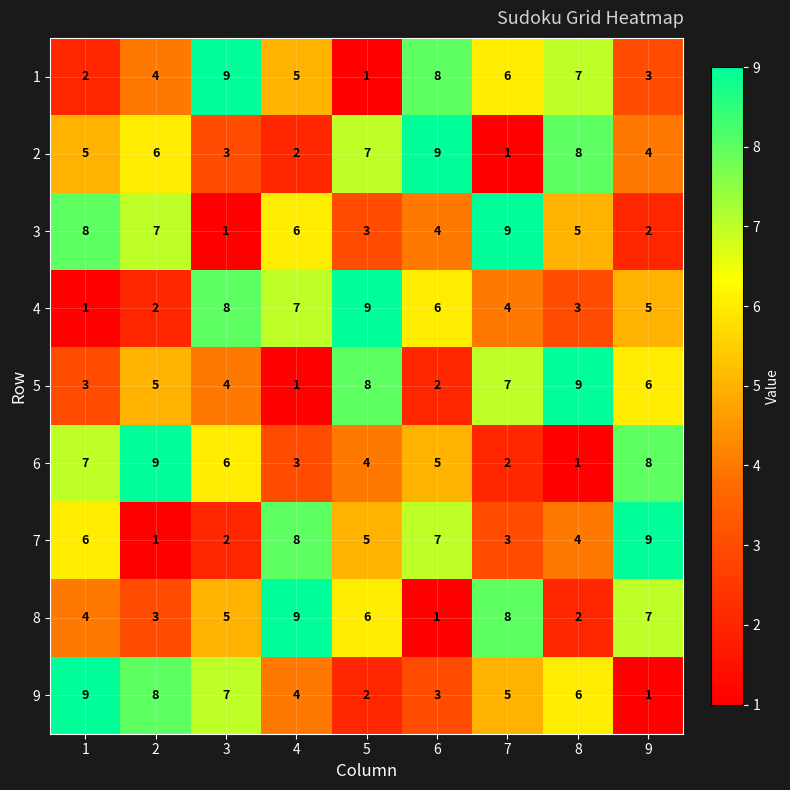

What is the total value across all series at 2?

45